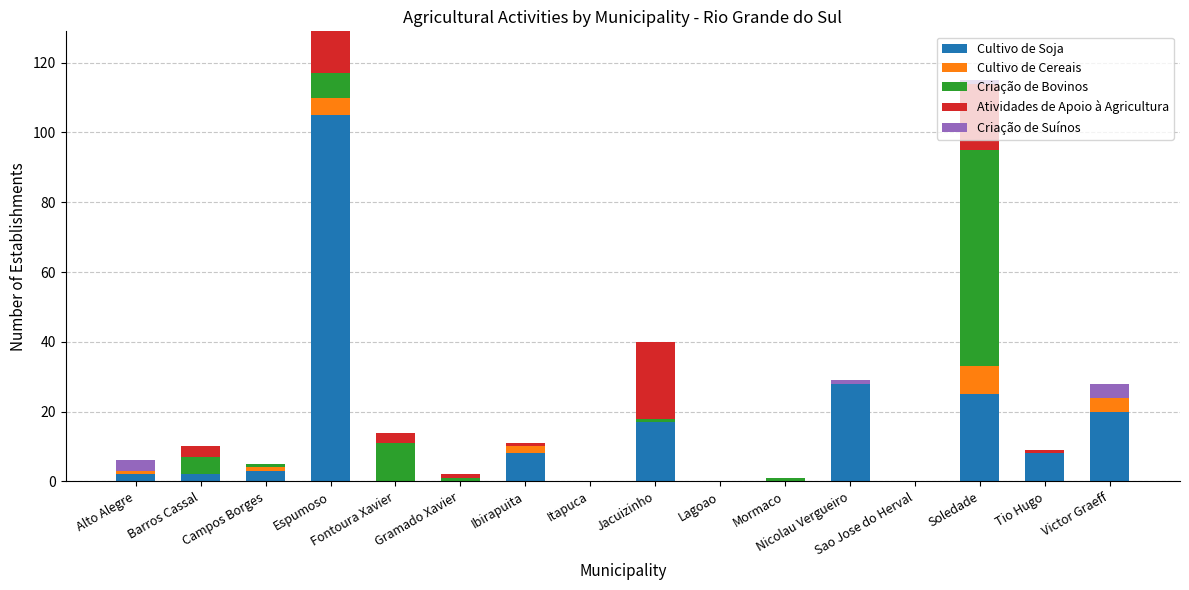

What is the highest value of the Cultivo de Soja series?

105